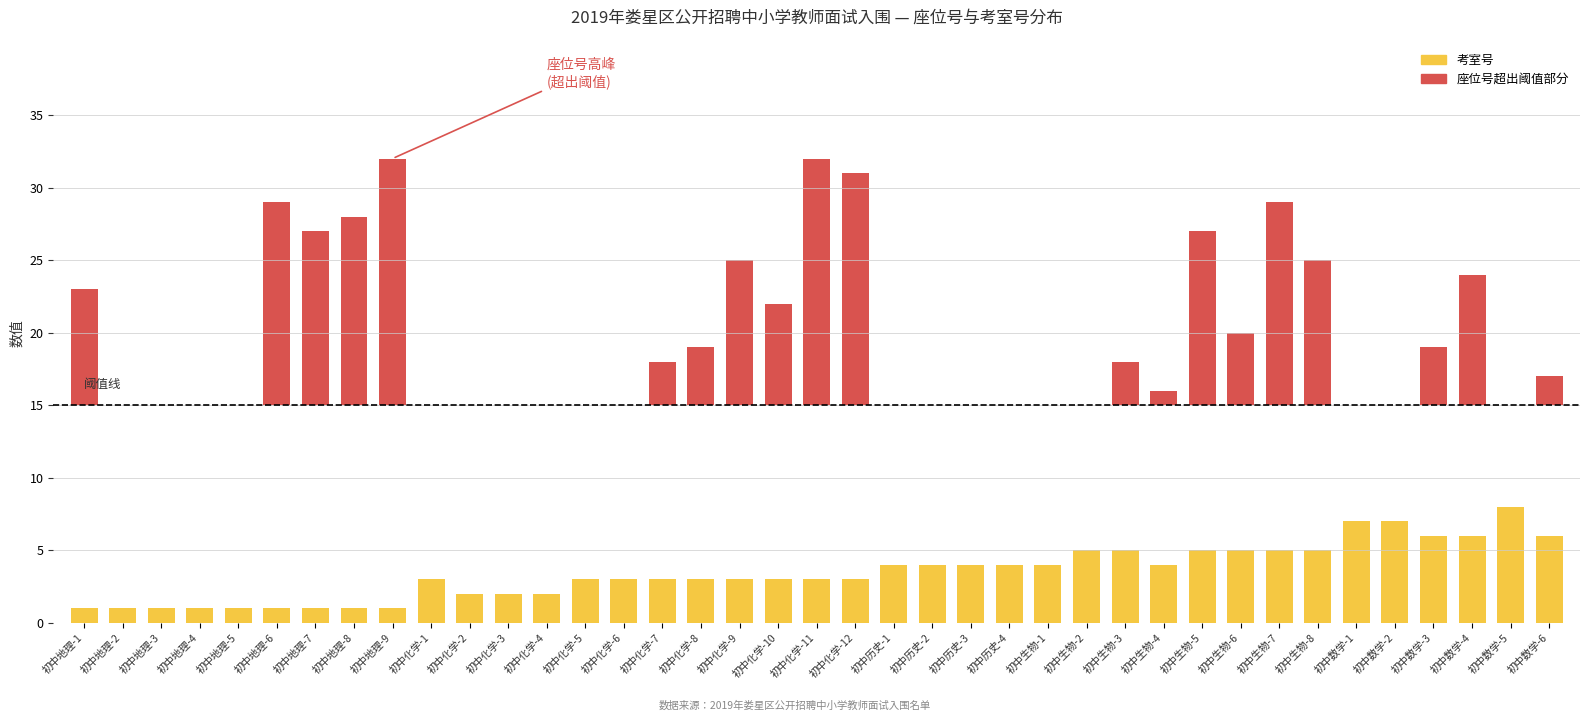

What is the minimum value shown in the chart?

1